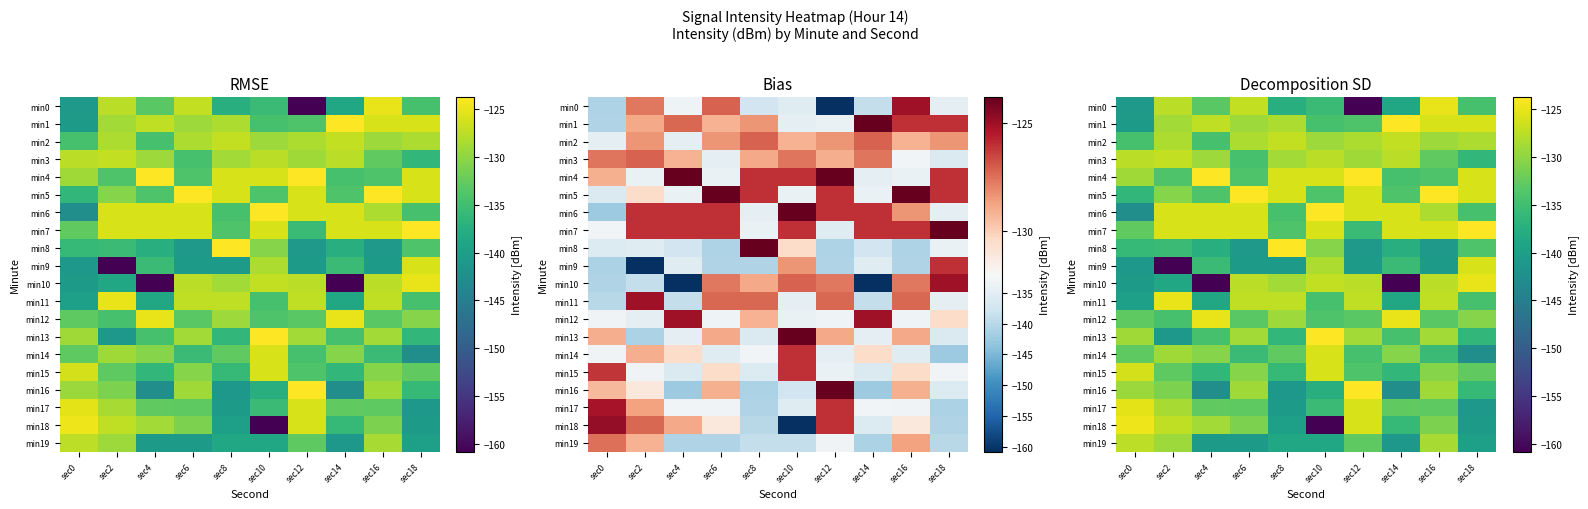

Rank the series by their maximum value, from highest to lowest.

min1, min4, min5, min6, min7, min8, min13, min16, min18, min0, min10, min11, min12, min17, min15, min9, min14, min2, min3, min19